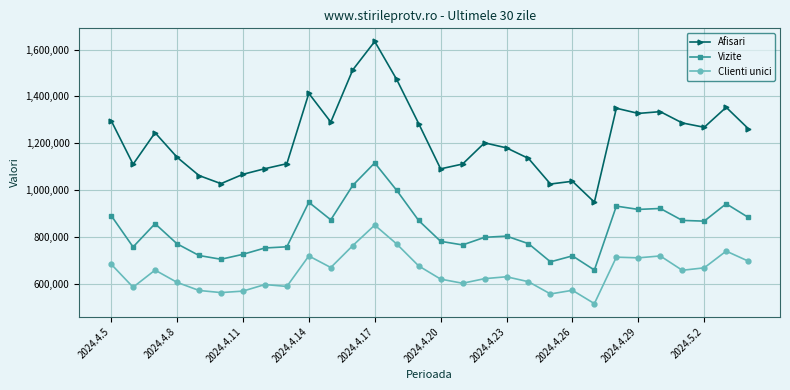

What is the average value of the Afisari series?

1222005